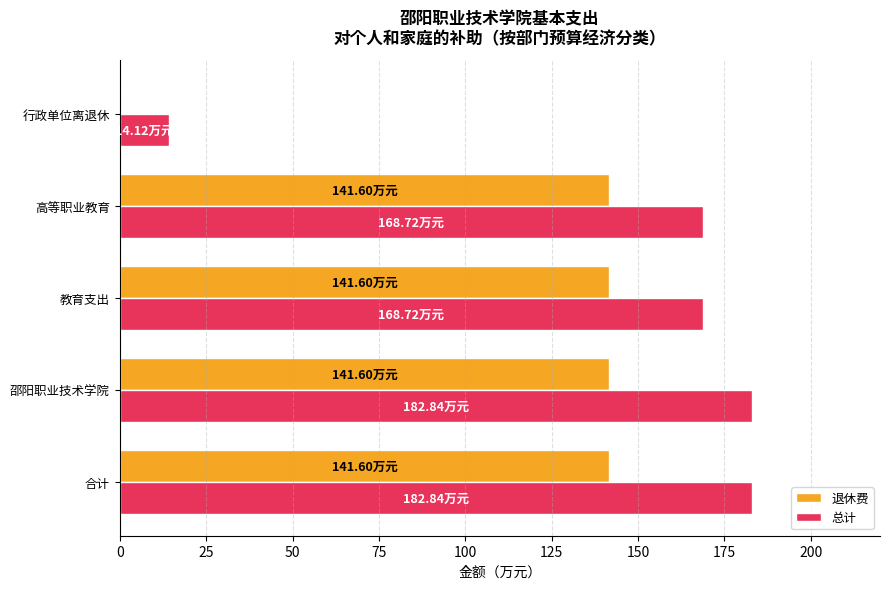

Which series has the largest total across all categories?

总计